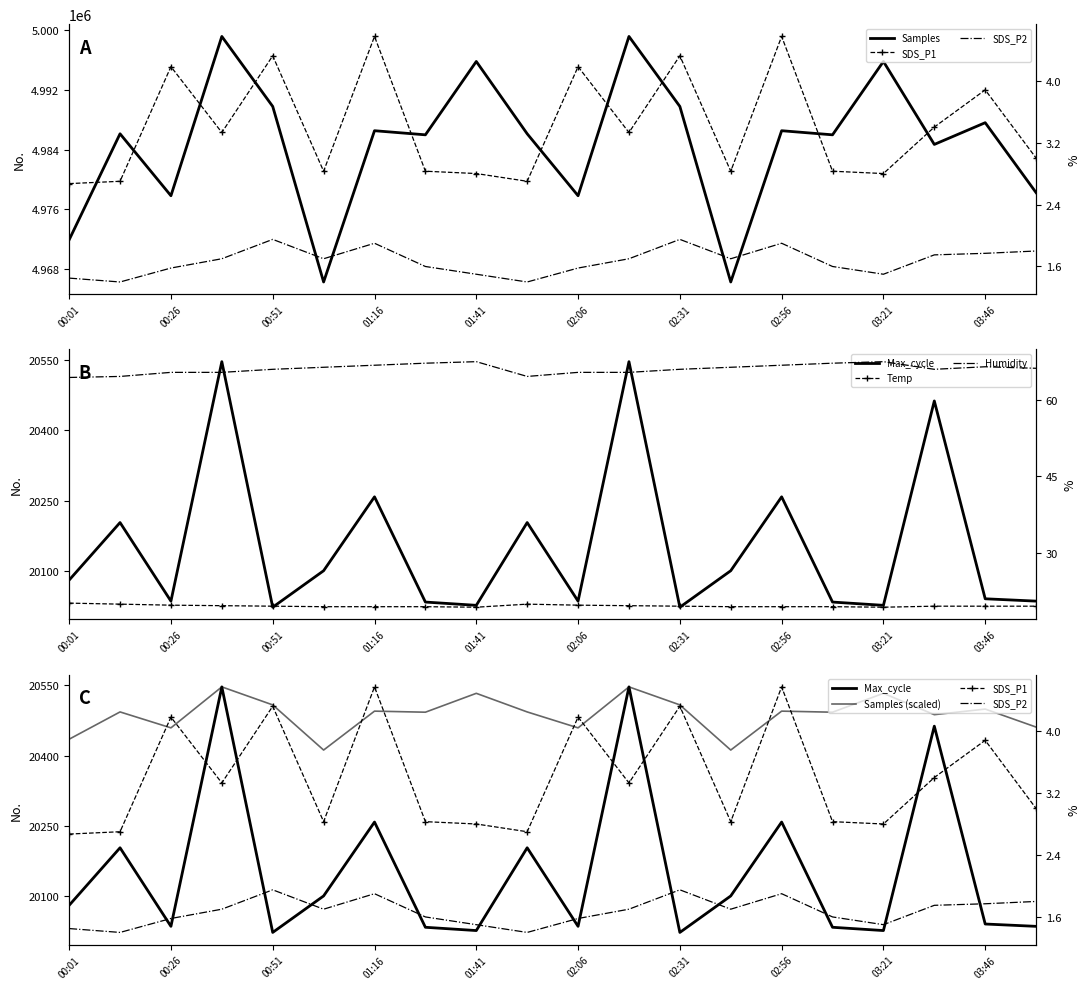

Rank the categories by SDS_P1 value from lowest to highest.

00:01, 00:14, 01:54, 01:41, 03:21, 01:04, 01:29, 02:44, 03:09, 03:59, 00:39, 02:19, 03:34, 03:46, 00:26, 02:06, 00:51, 02:31, 01:16, 02:56